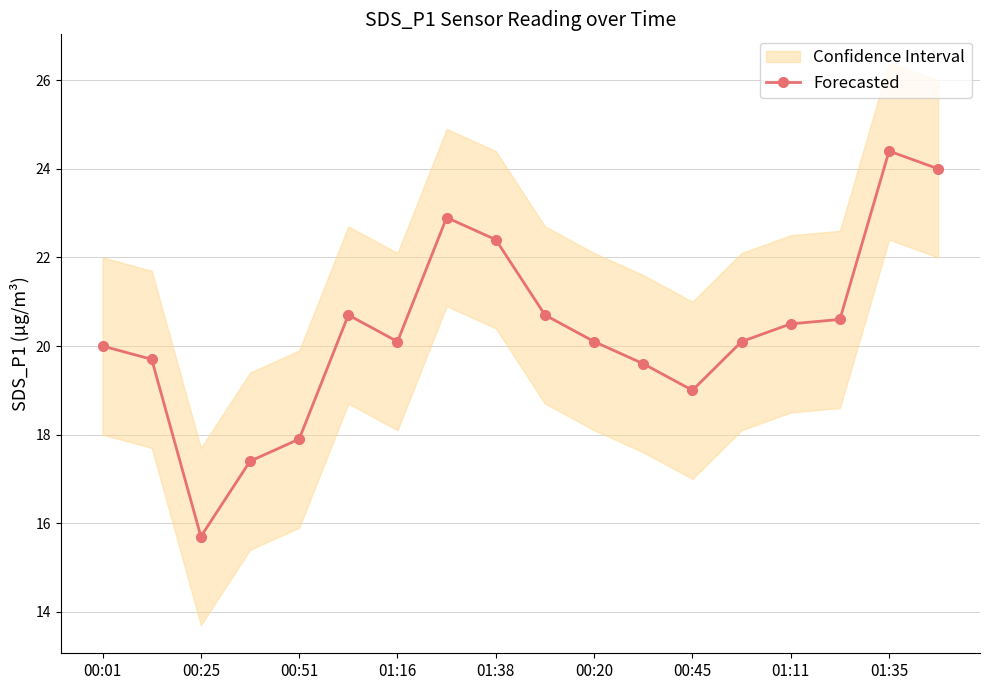

True or false: Forecasted has more than 1 interior local peaks.

True